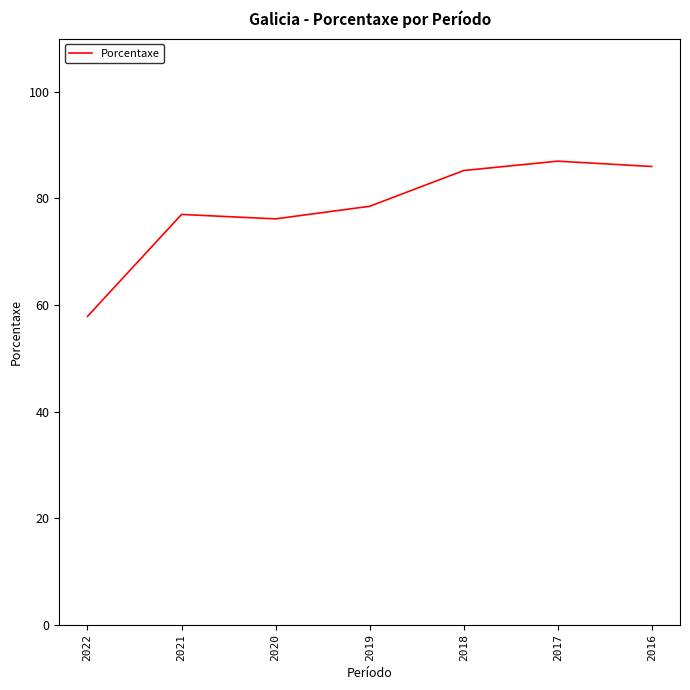

Reading right to left, extract all data points from this chart.

2016=86.0	2017=87.0	2018=85.2	2019=78.5	2020=76.2	2021=77.0	2022=57.9